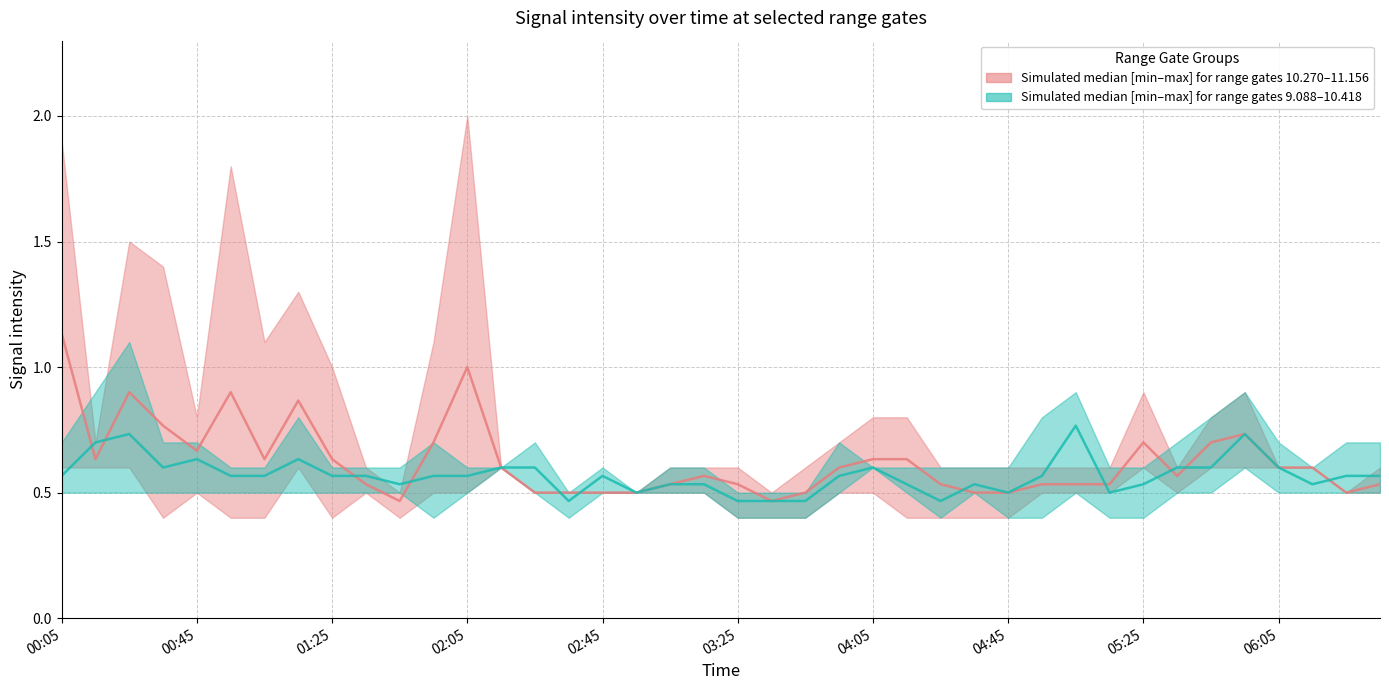

Where is the first local minimum for Median upper band?

00:45